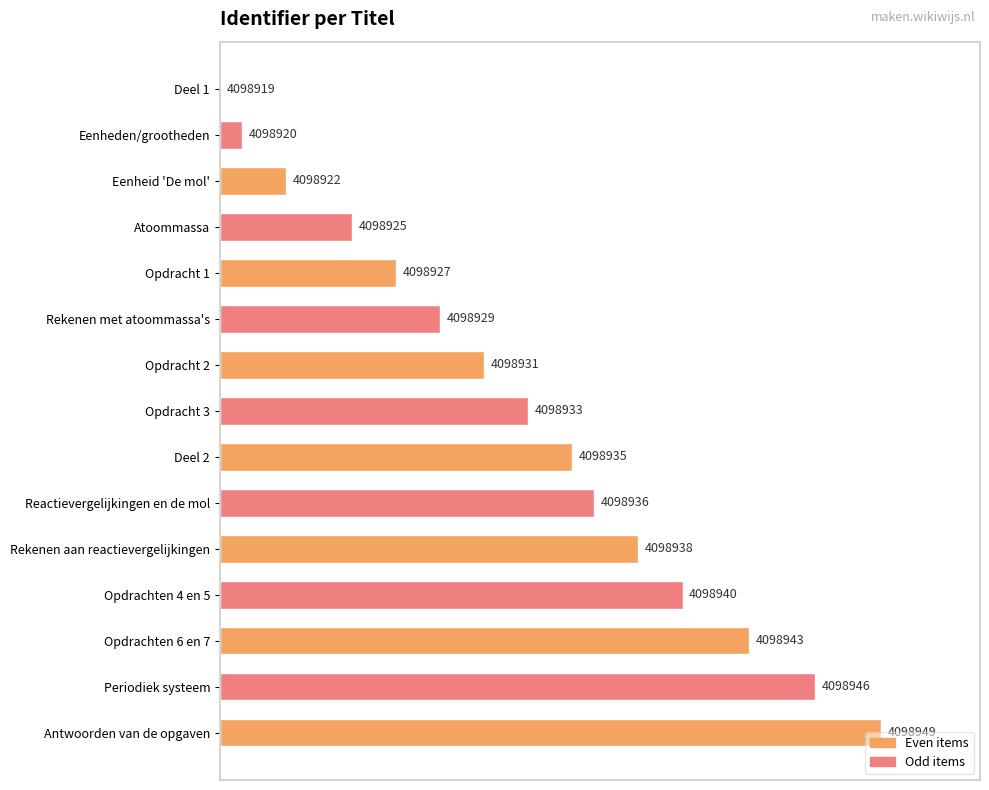

Are the bars horizontal?

Yes